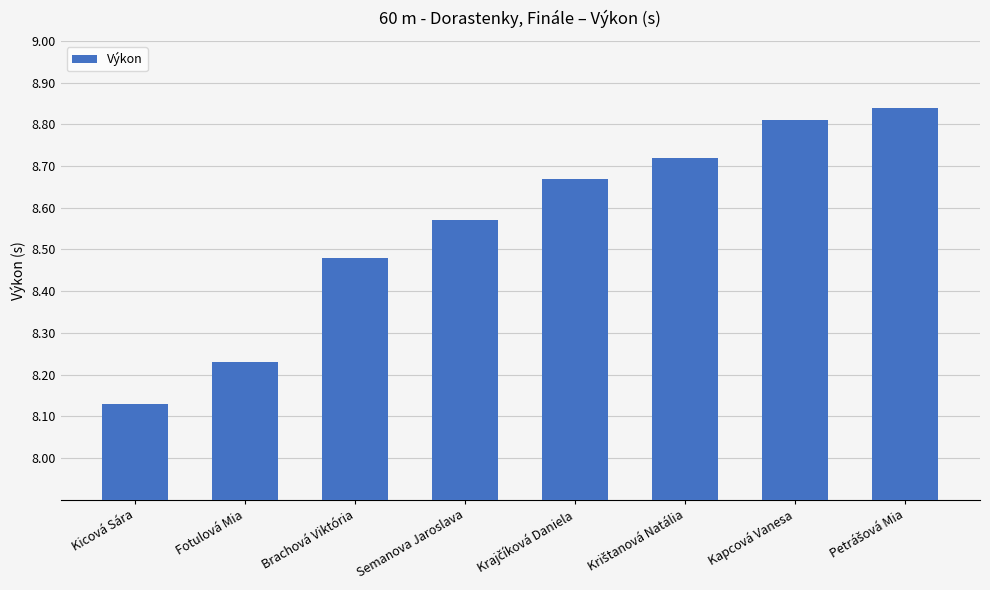

What is the change in value from Semanova Jaroslava to Kapcová Vanesa?

+0.2